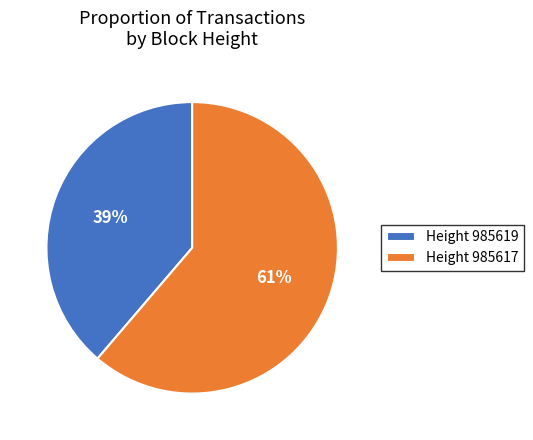

How many slices are in this pie chart?

2